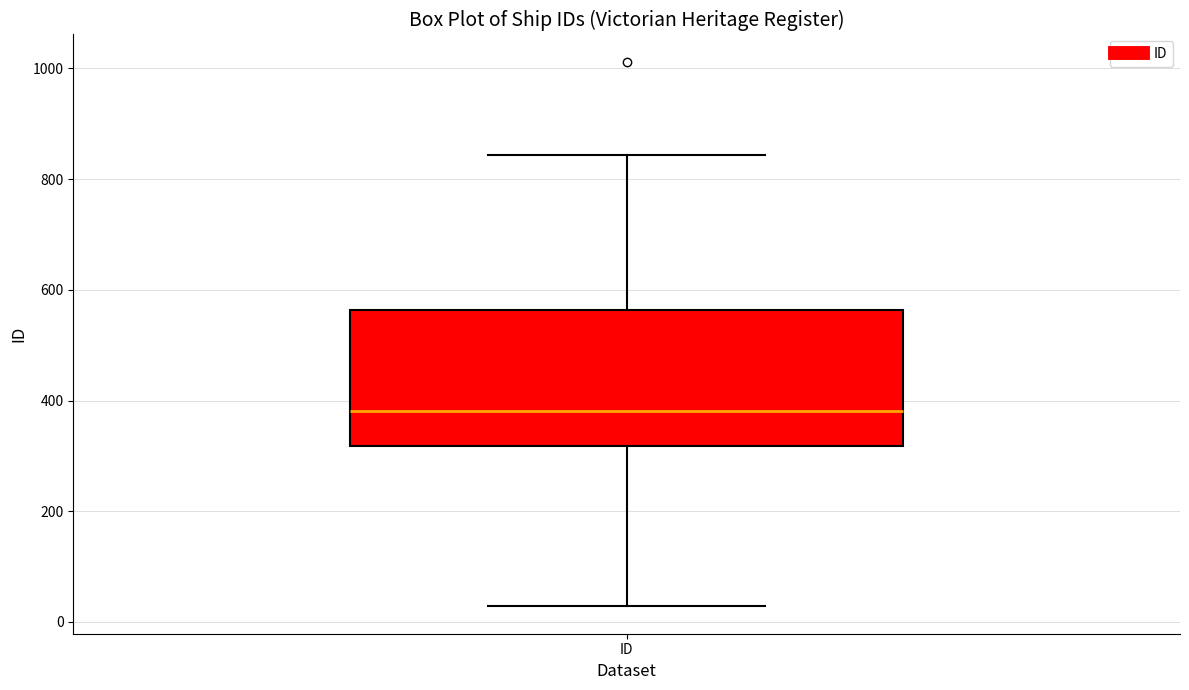

Read this box plot against the y-axis: the position of the median line, the range covered by the box, and the ends of both whiskers. The values are not printed on the chart, so give them approximately, as read against the axis.

median 380, box 320 to 560, whiskers 20 to 840